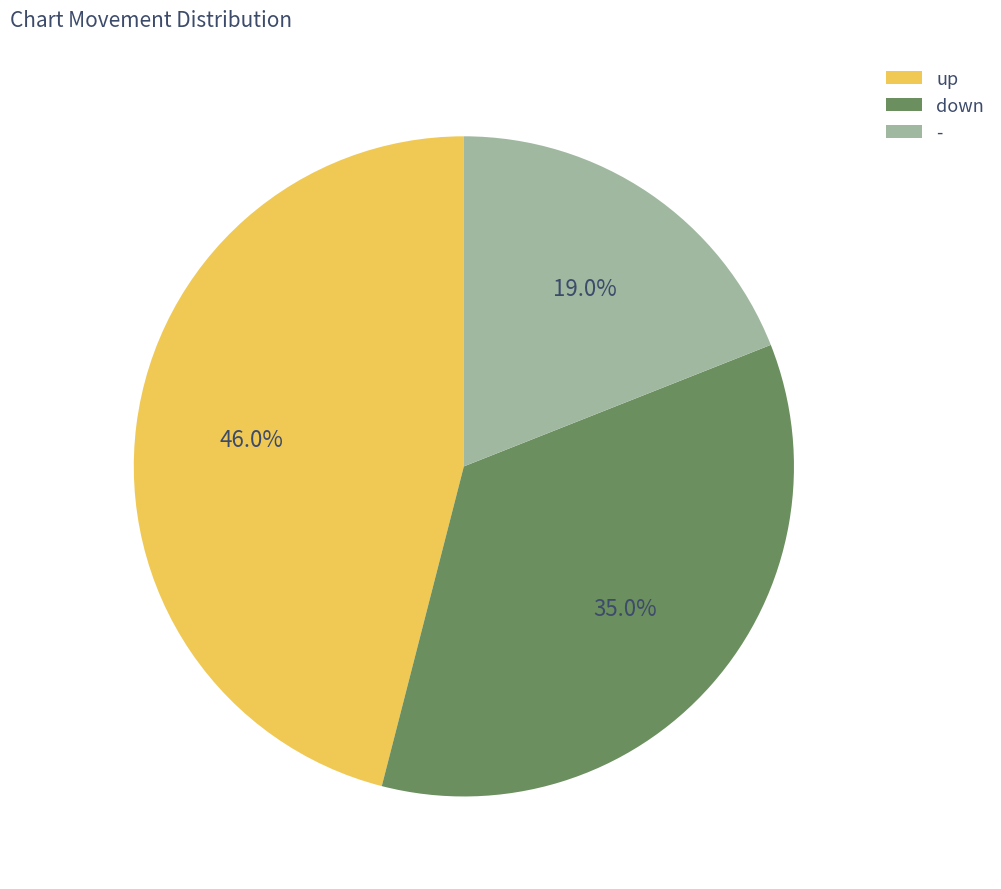

To the nearest percent, what is the average slice percentage?

33%